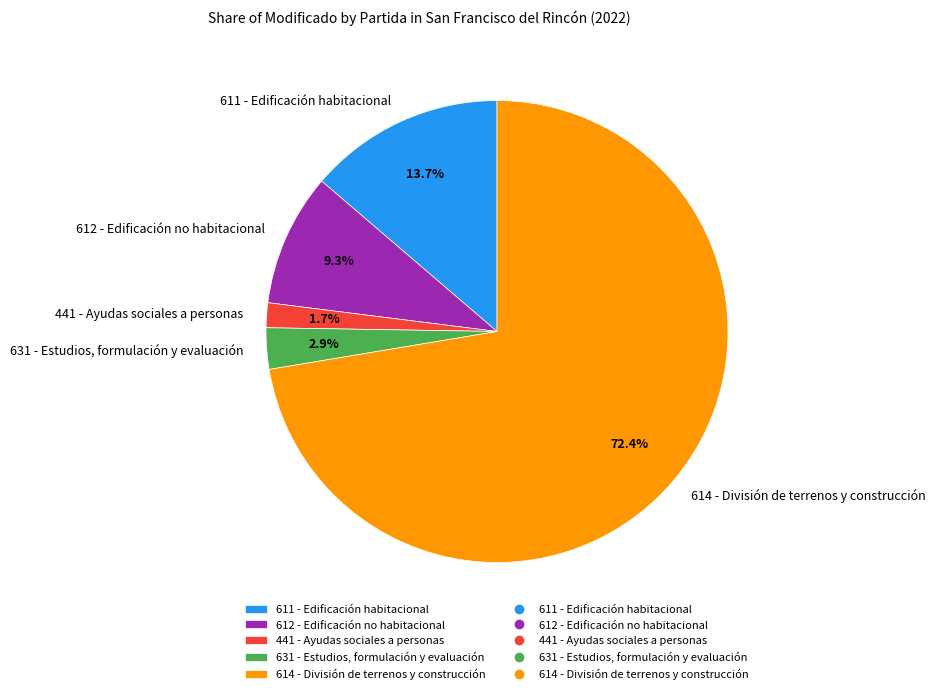

Is the sum of 614 - División de terrenos y construcción and 611 - Edificación habitacional greater than half?

Yes